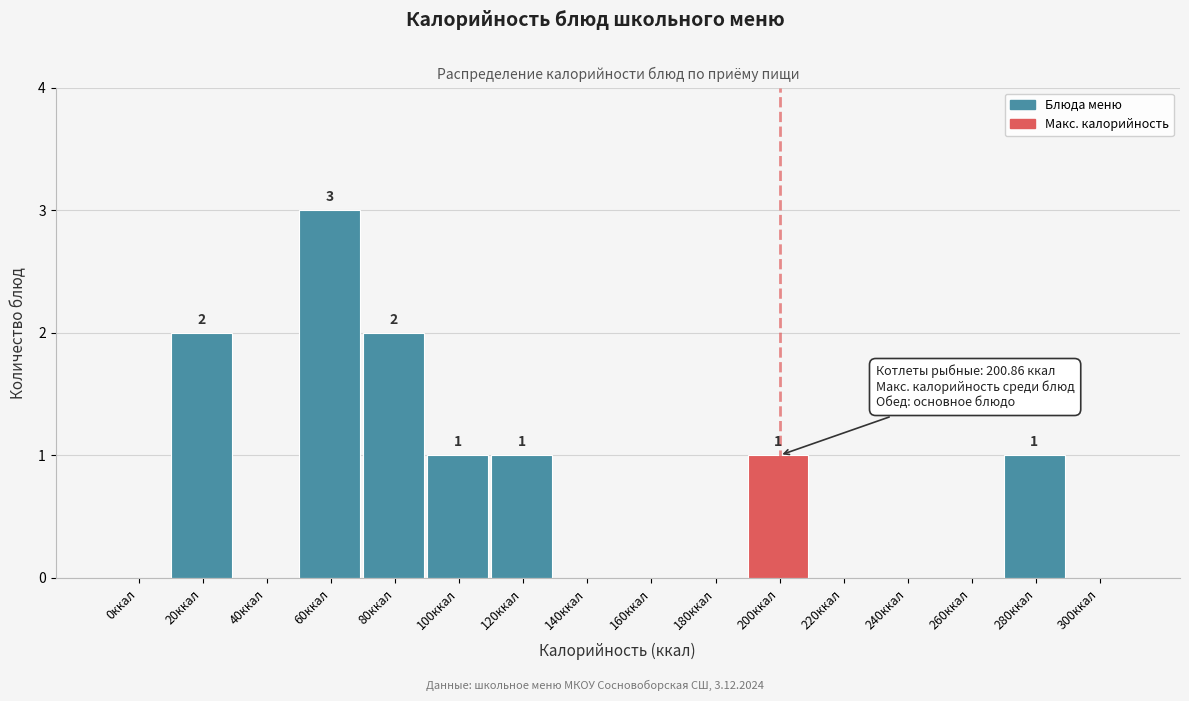

Reading right to left, what are all the values shown in this chart?

300ккал=0	280ккал=1	260ккал=0	240ккал=0	220ккал=0	200ккал=1	180ккал=0	160ккал=0	140ккал=0	120ккал=1	100ккал=1	80ккал=2	60ккал=3	40ккал=0	20ккал=2	0ккал=0